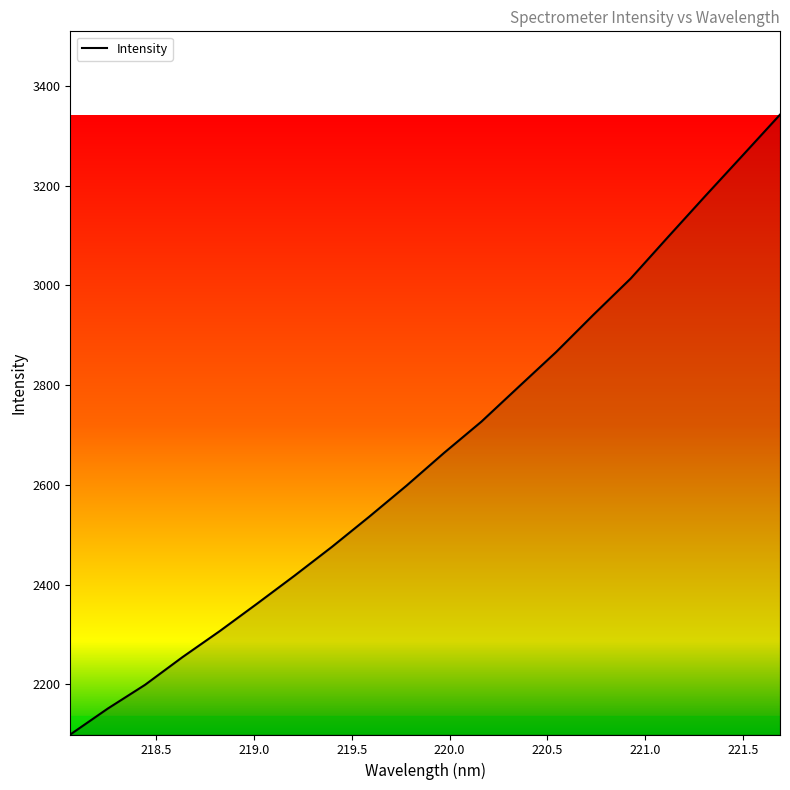

What is the difference between the maximum and second lowest values?

1191.5